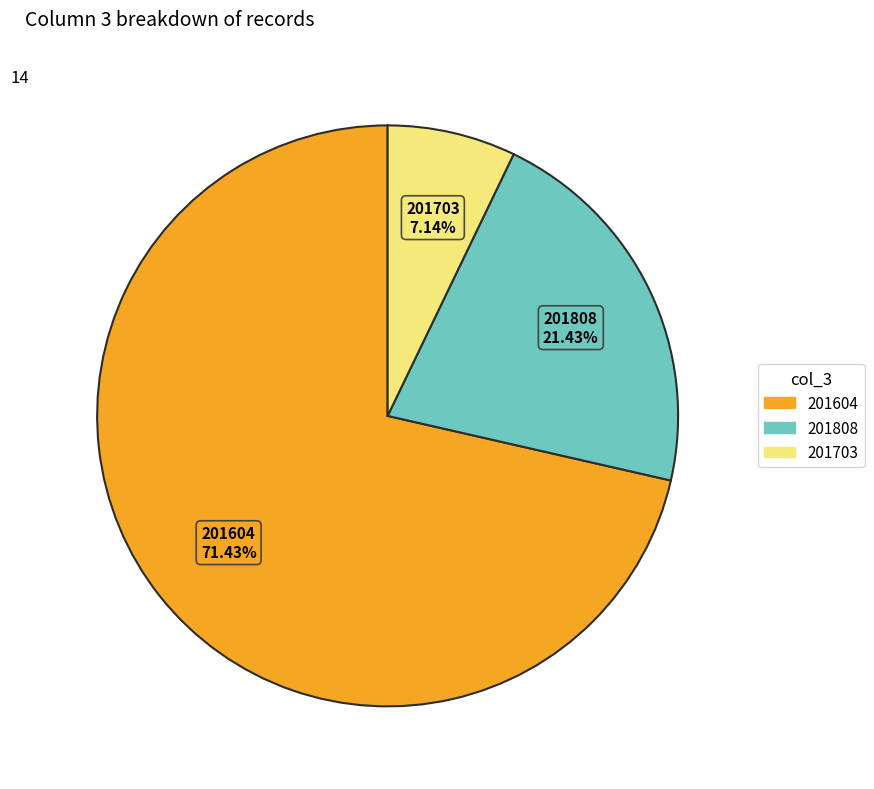

What is the largest slice in the pie chart?

201604